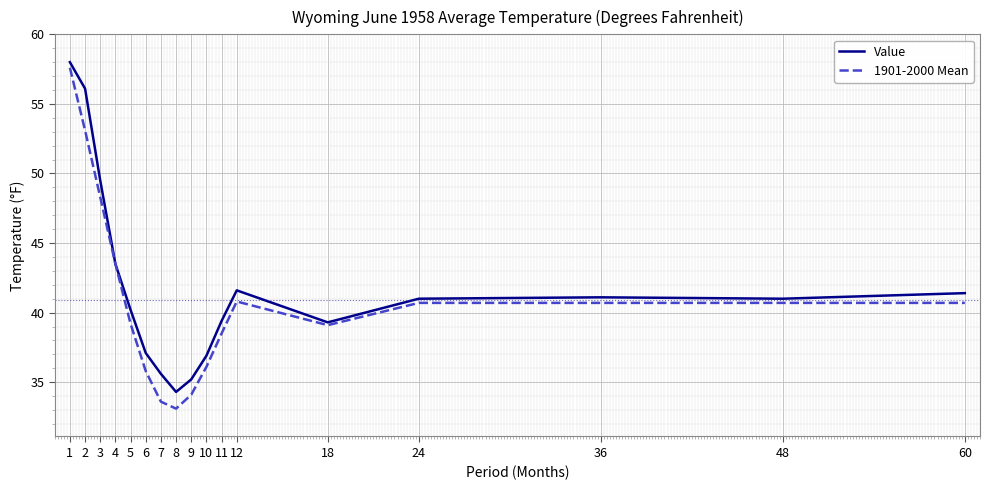

Is it true that Value equals 68.8 at 5?

False